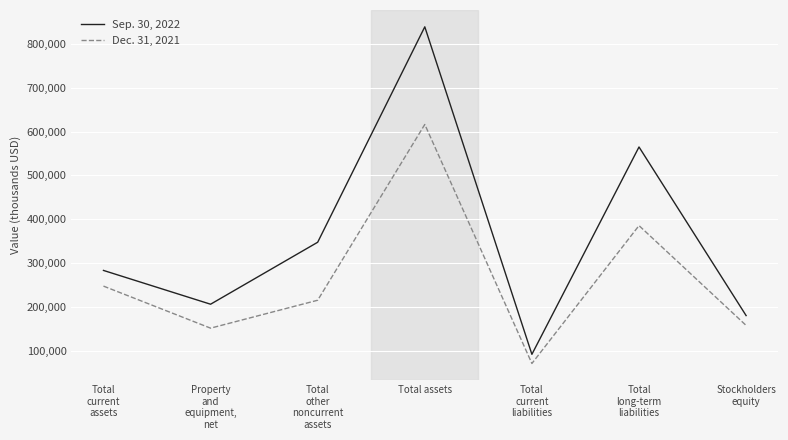

Reading left to right, what are all the values shown in this chart?

Sep. 30, 2022: Total
current
assets=283707	Property
and
equipment,
net=206767	Total
other
noncurrent
assets=347875	Total assets=838349	Total
current
liabilities=92680	Total
long-term
liabilities=564787	Stockholders
equity=180882
Dec. 31, 2021: Total
current
assets=247995	Property
and
equipment,
net=152251	Total
other
noncurrent
assets=215827	Total assets=616073	Total
current
liabilities=71835	Total
long-term
liabilities=385777	Stockholders
equity=158461